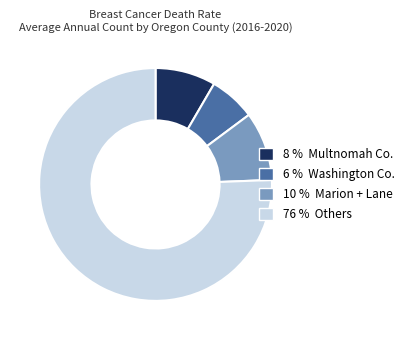

Is there any slice that represents more than half of the pie?

Yes